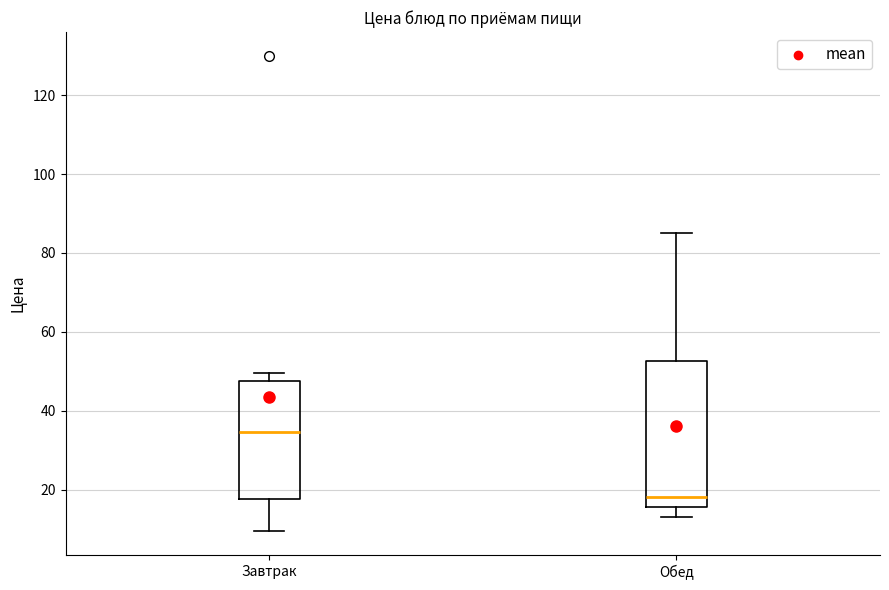

Where does the median line of the box for Завтрак sit on the y-axis? The values are not printed on the chart, so give them approximately, as read against the axis.

34